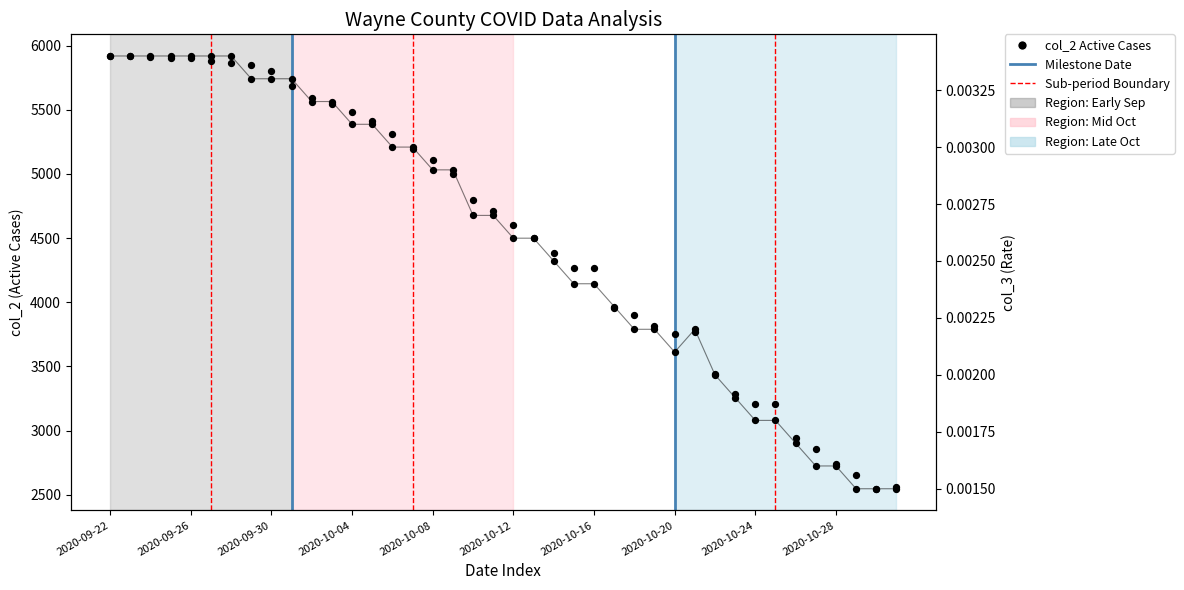

Which series has the largest Y range (max minus min)?

col_2 Active Cases